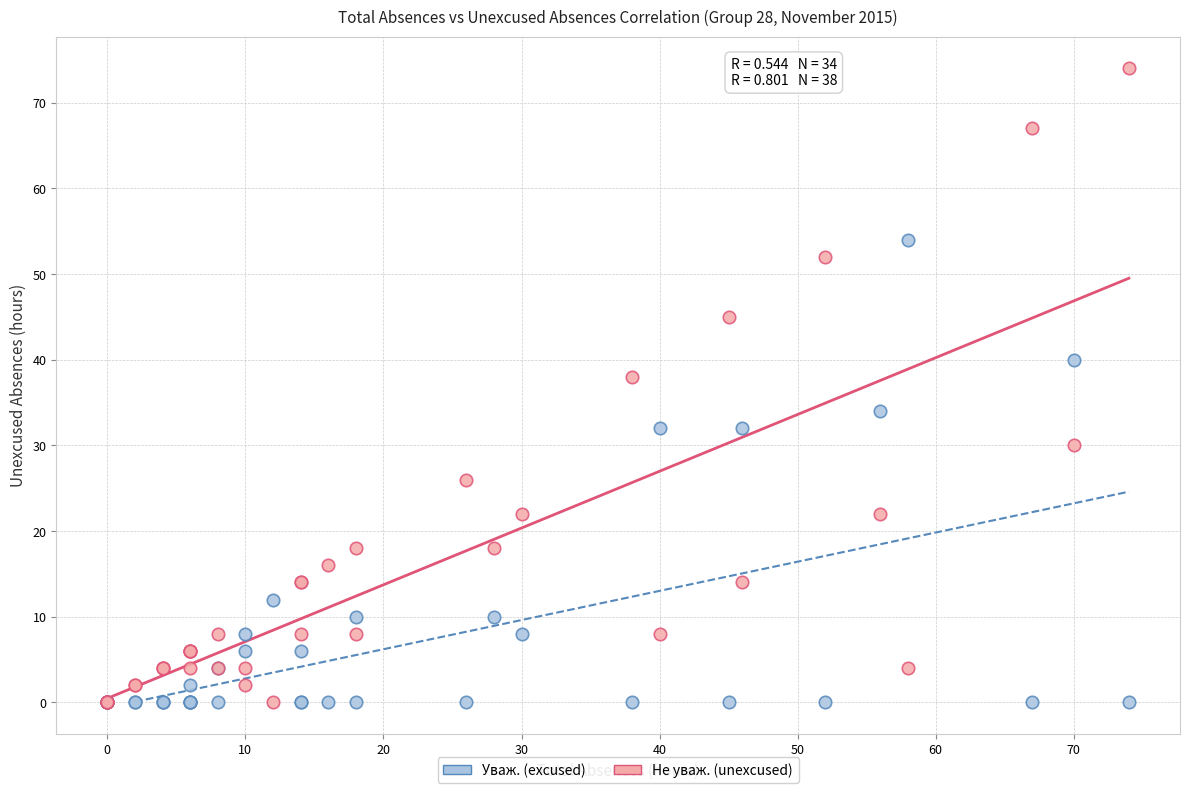

Which series has the largest Y range (max minus min)?

Не уваж. (unexcused)